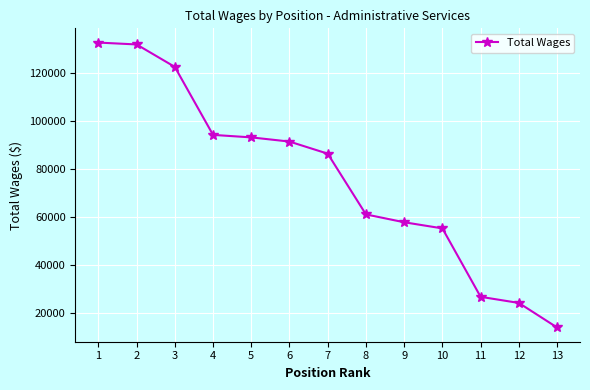

The chart shows a value of 24385 at 12. True or false?

True